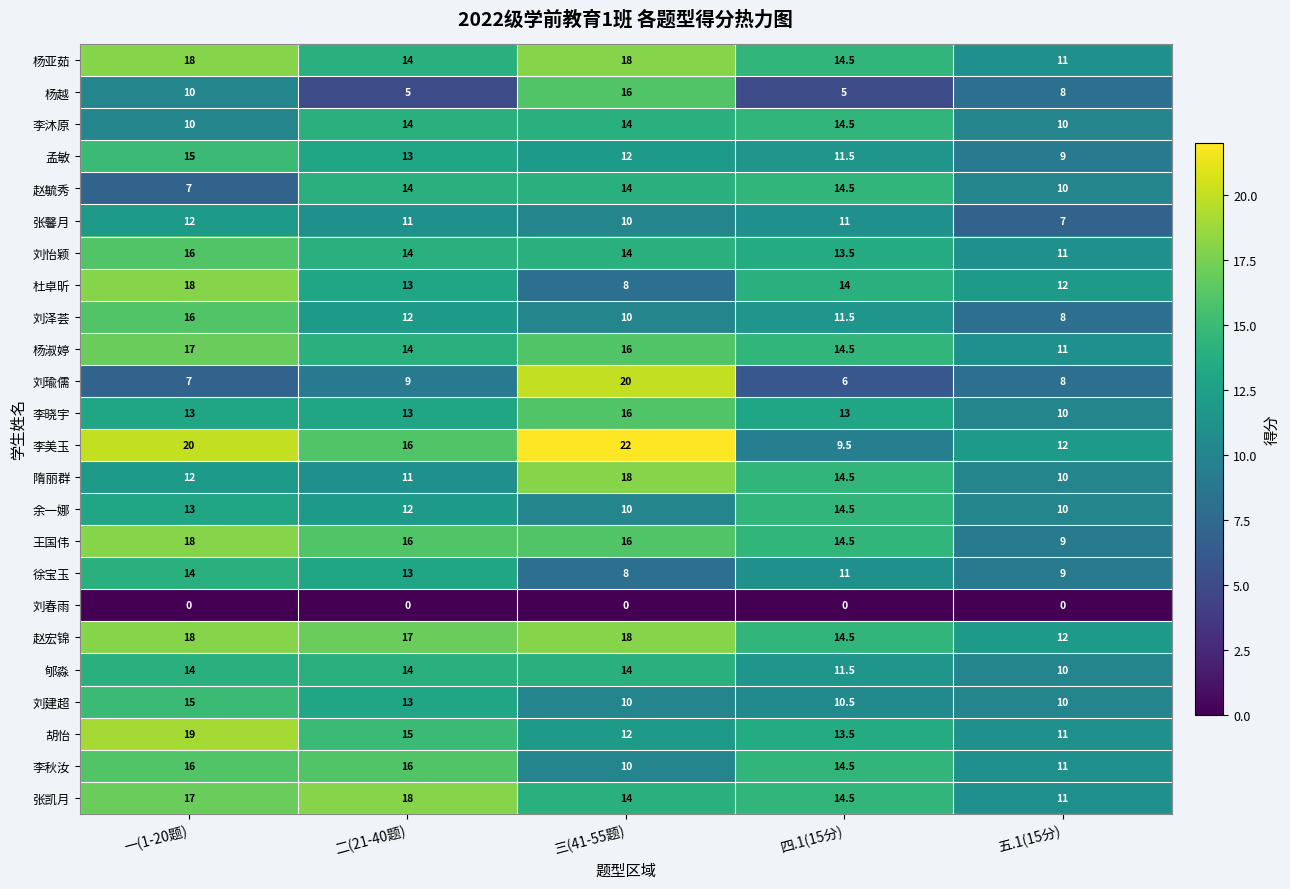

The 赵毓秀 series shows 15.5 at 五.1(15分). True or false?

False